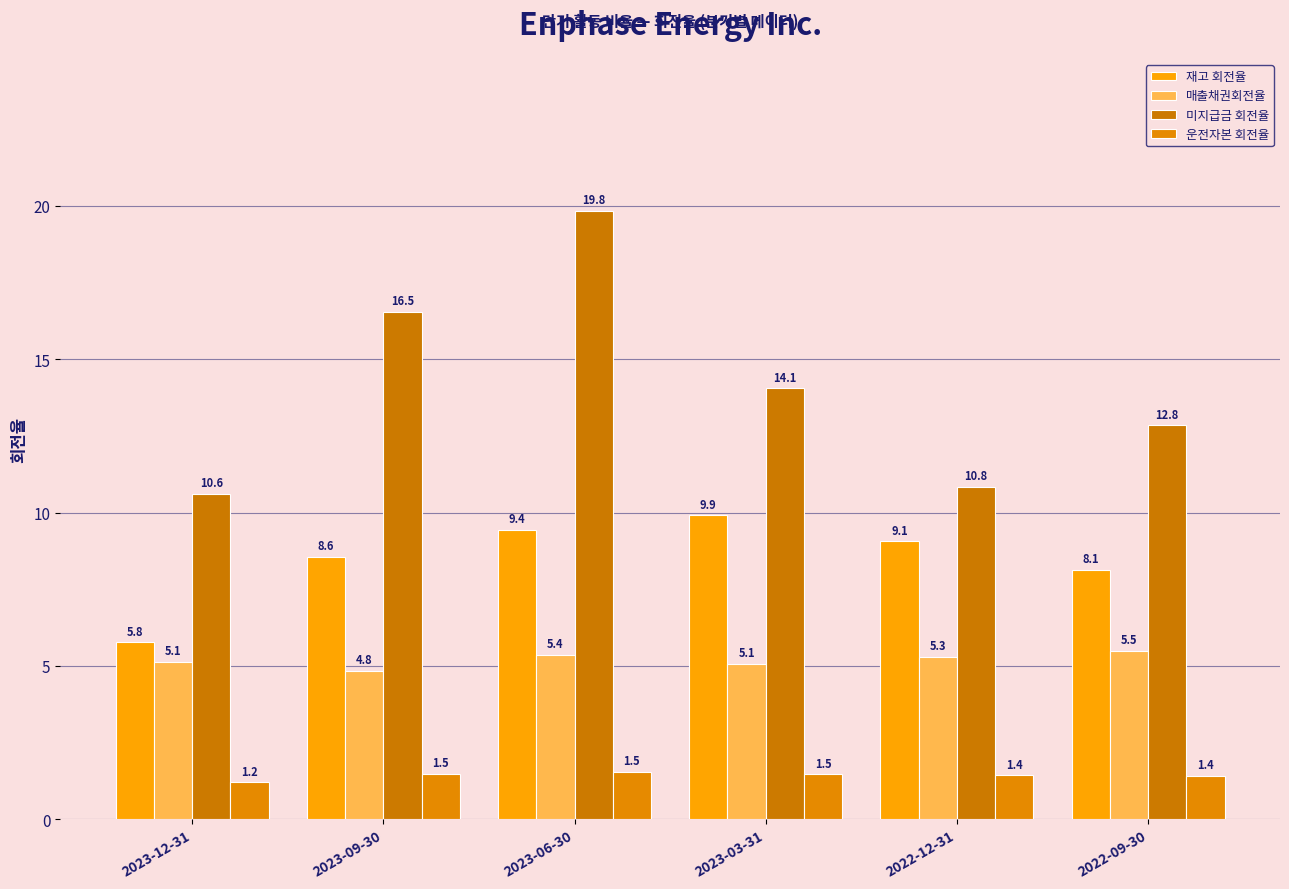

At which category is the sum across all series the highest?

2023-06-30